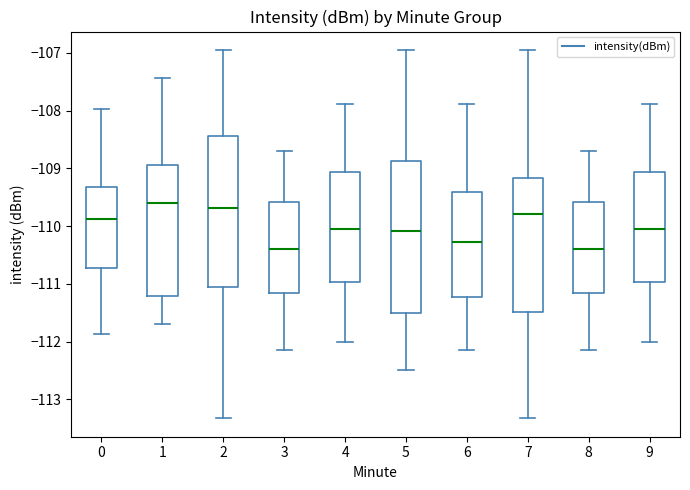

Where does the upper whisker of the box at x = 8 end on the y-axis? The values are not printed on the chart, so give them approximately, as read against the axis.

-108.7